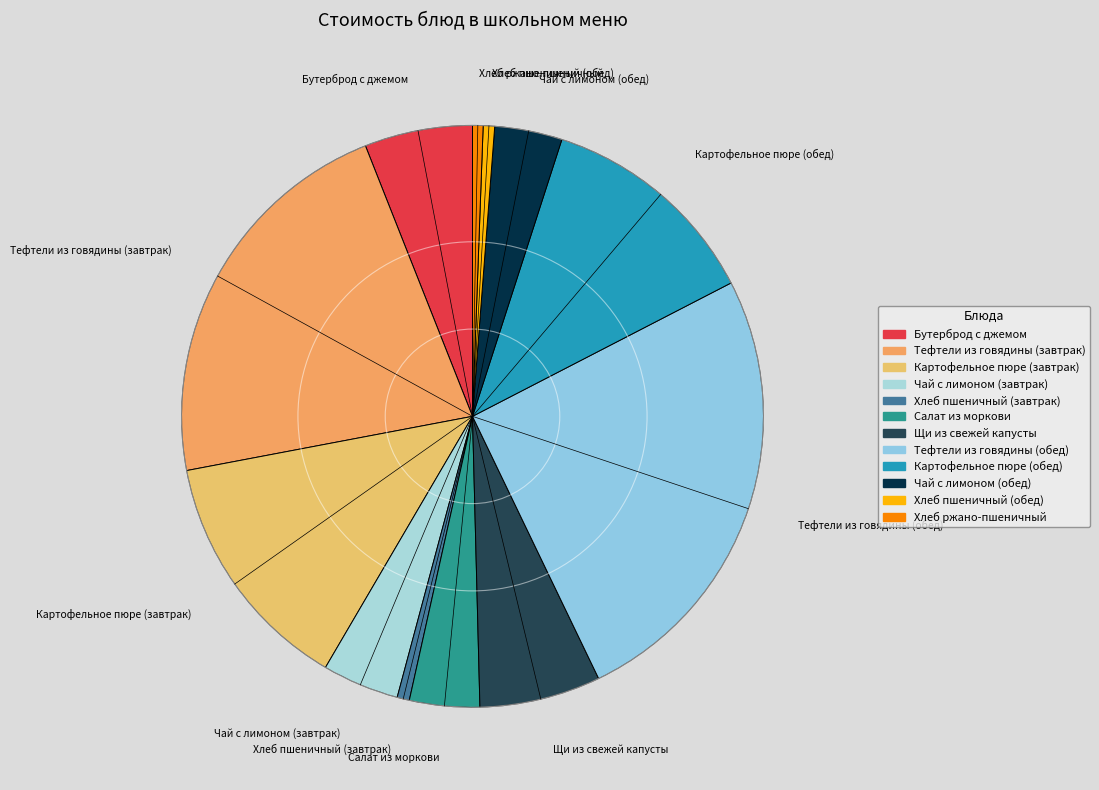

How many segments does this pie chart have?

12